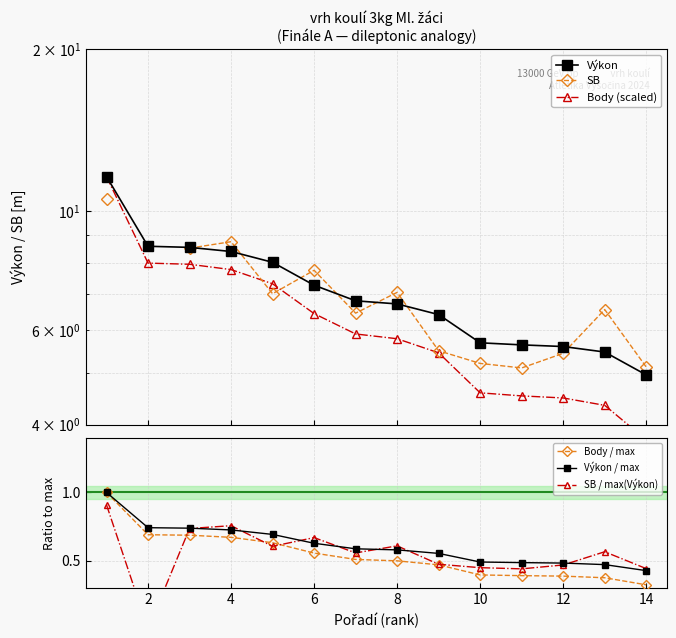

The Body / max series shows 0.7 at 8. True or false?

False